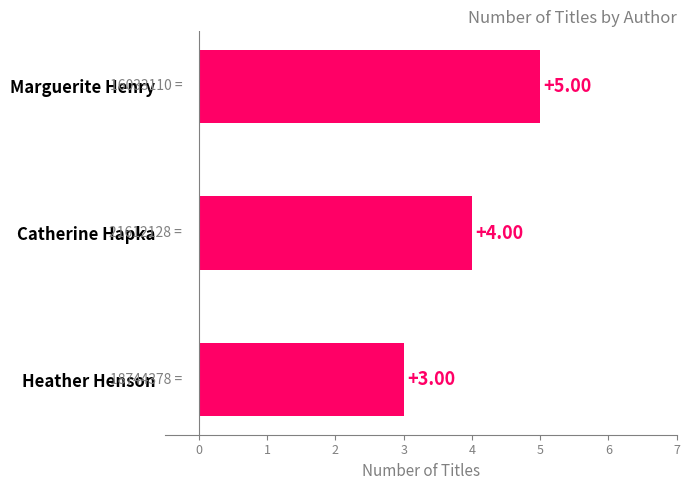

What is the greatest value displayed?

5